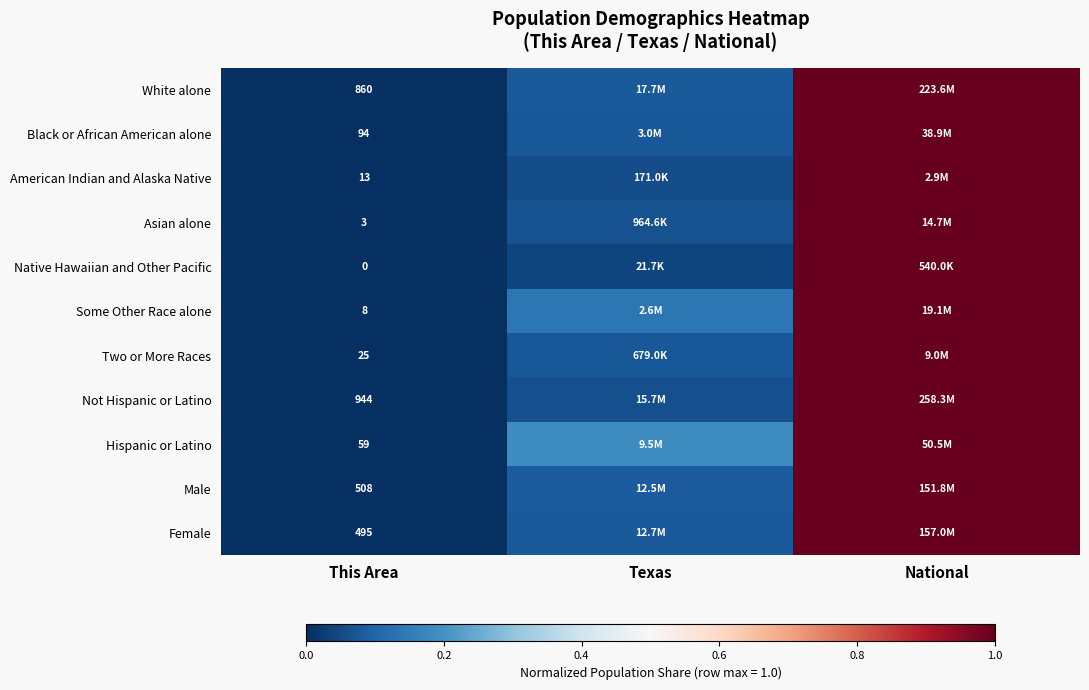

Which label corresponds to the largest value in the chart?

National